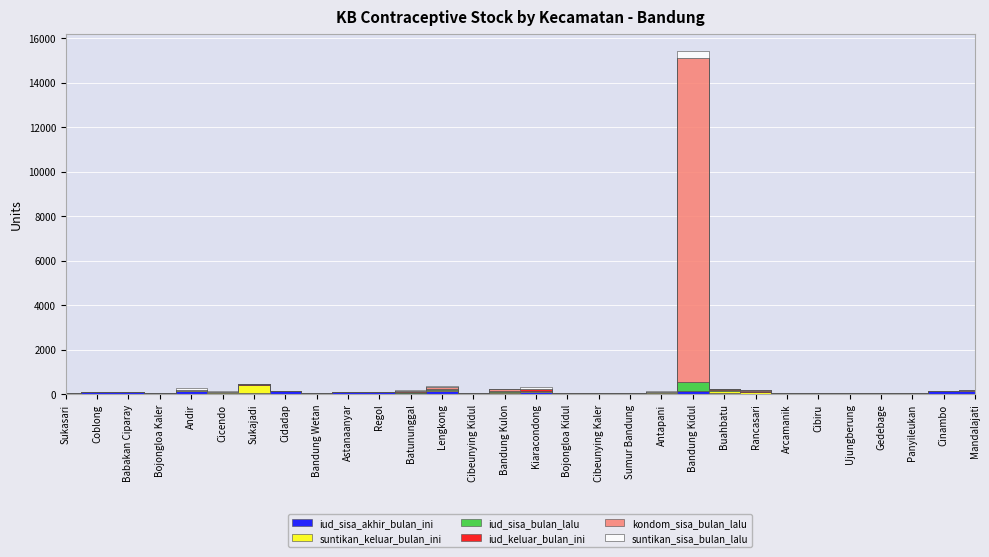

True or false: suntikan_sisa_bulan_lalu has a value of 105 at Sukasari.

False